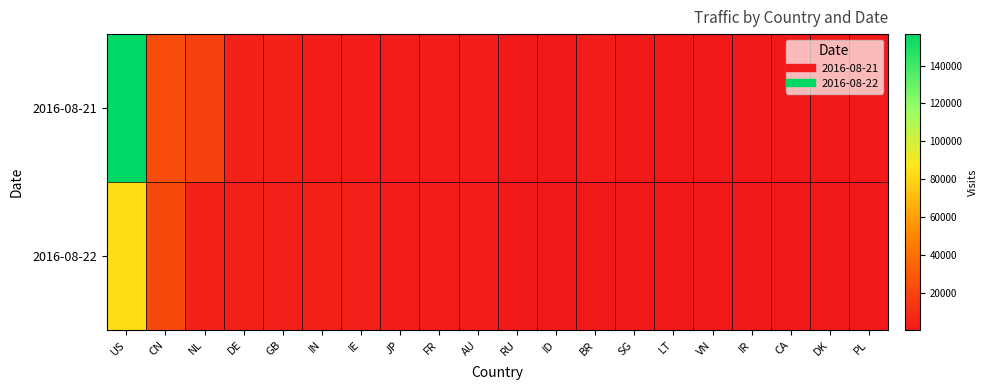

Reading left to right, list all the values displayed in this chart.

2016-08-21: US=156650	CN=23539	NL=19443	DE=4438	GB=3953	IN=1976	IE=2262	JP=2232	FR=2160	AU=2255	RU=1279	ID=1249	BR=2059	SG=1114	LT=1374	VN=920	IR=906	CA=1295	DK=1055	PL=549
2016-08-22: US=83892	CN=22723	NL=4221	DE=3878	GB=2822	IN=3728	IE=2716	JP=2304	FR=1880	AU=1531	RU=1311	ID=1115	BR=238	SG=912	LT=591	VN=787	IR=760	CA=368	DK=591	PL=944